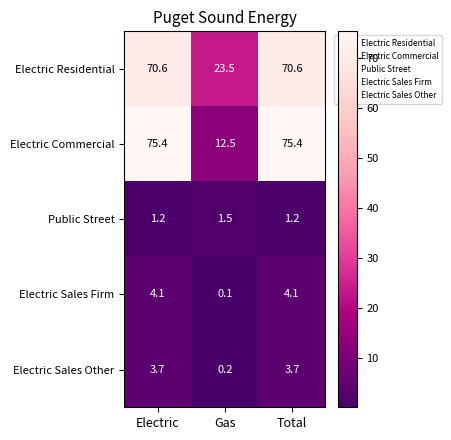

What is the average value of the Electric Residential series?

54.9